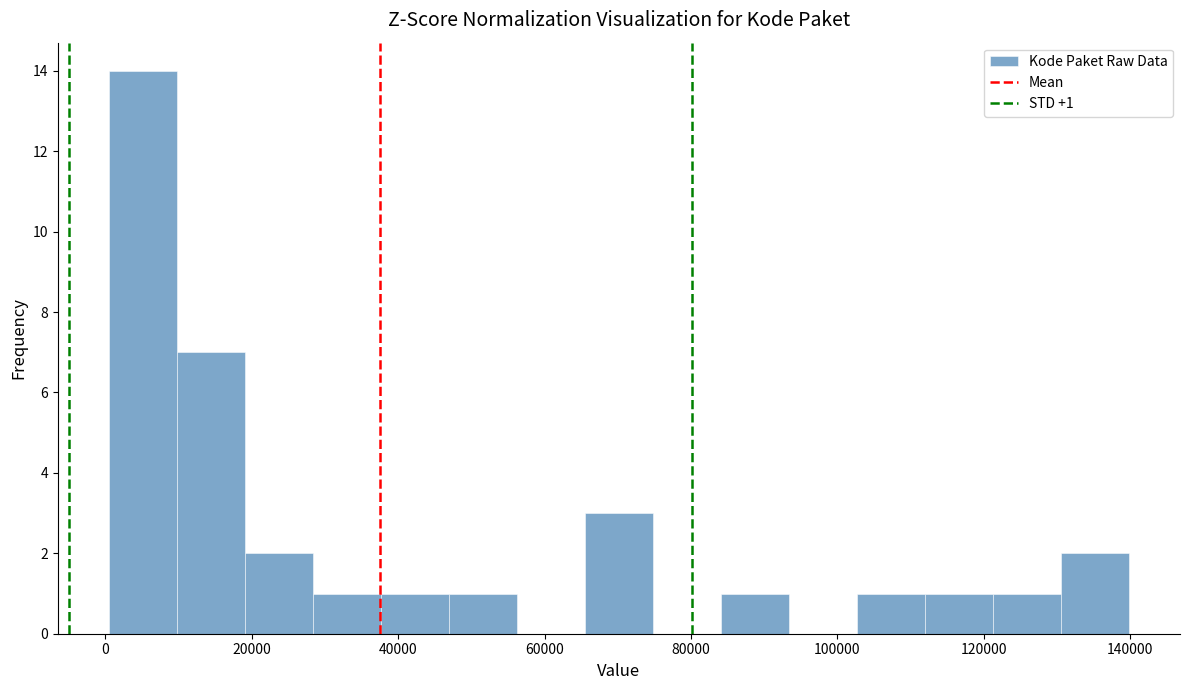

Which range on the x-axis has the tallest bar?

0 to 10000